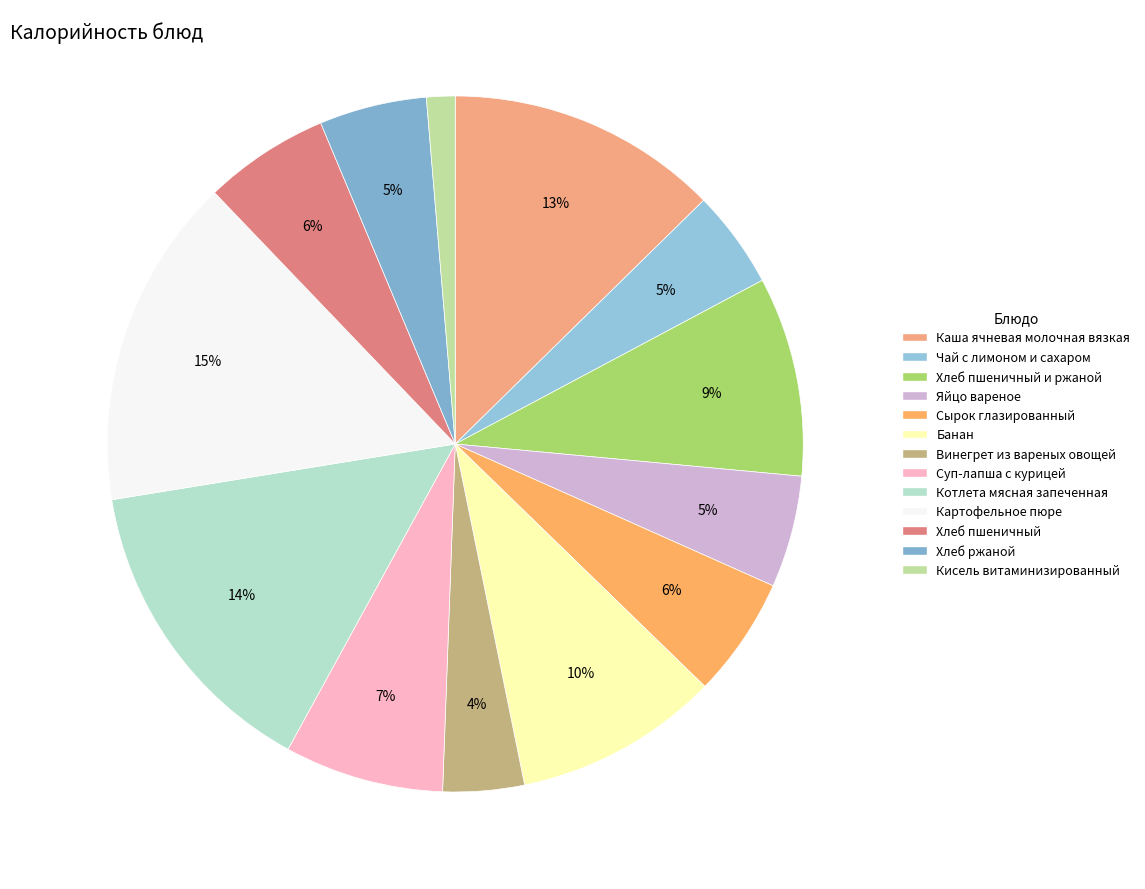

How many slices are in this pie chart?

13